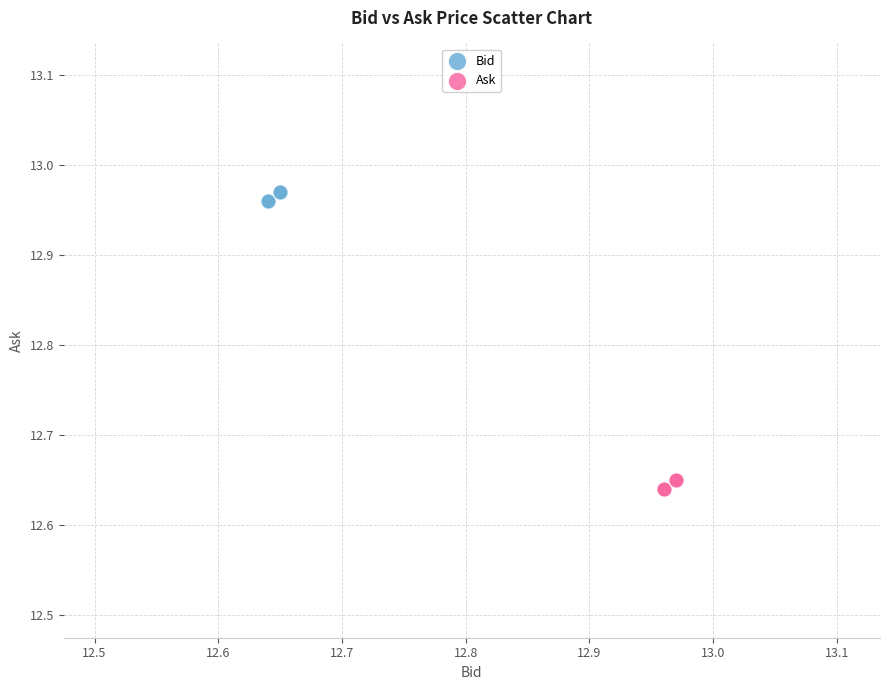

Which series reaches the minimum Y coordinate?

Ask